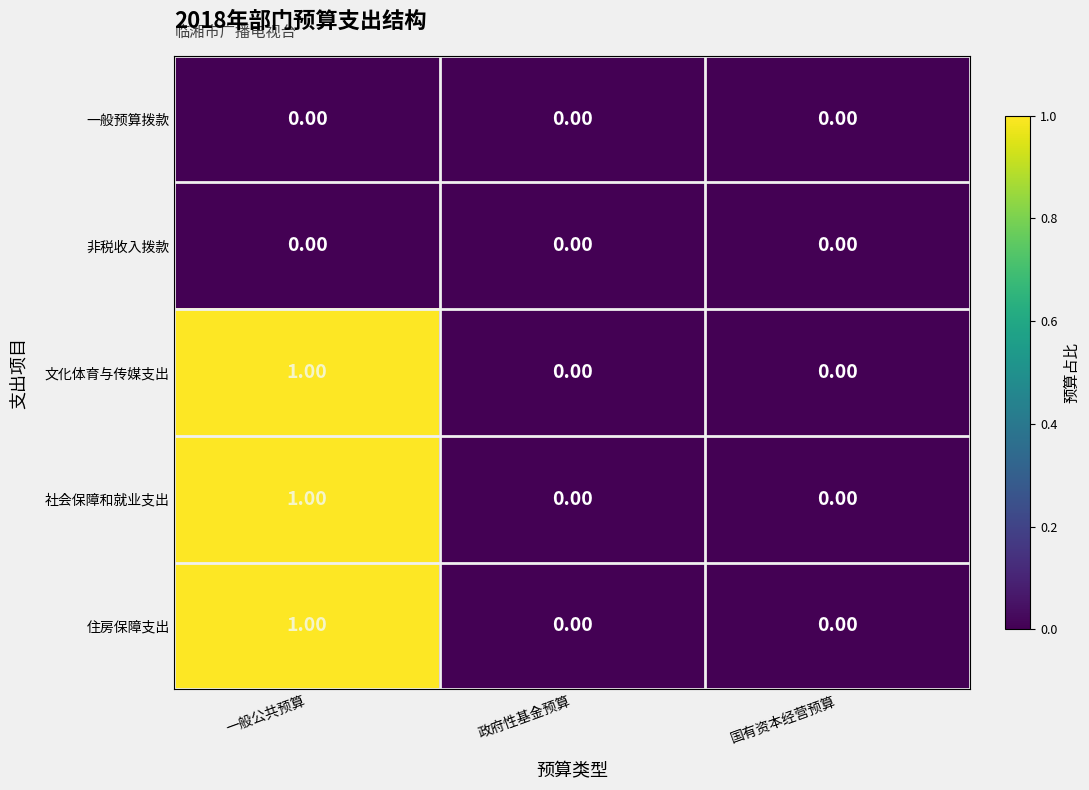

At which category is the sum across all series the highest?

一般公共预算